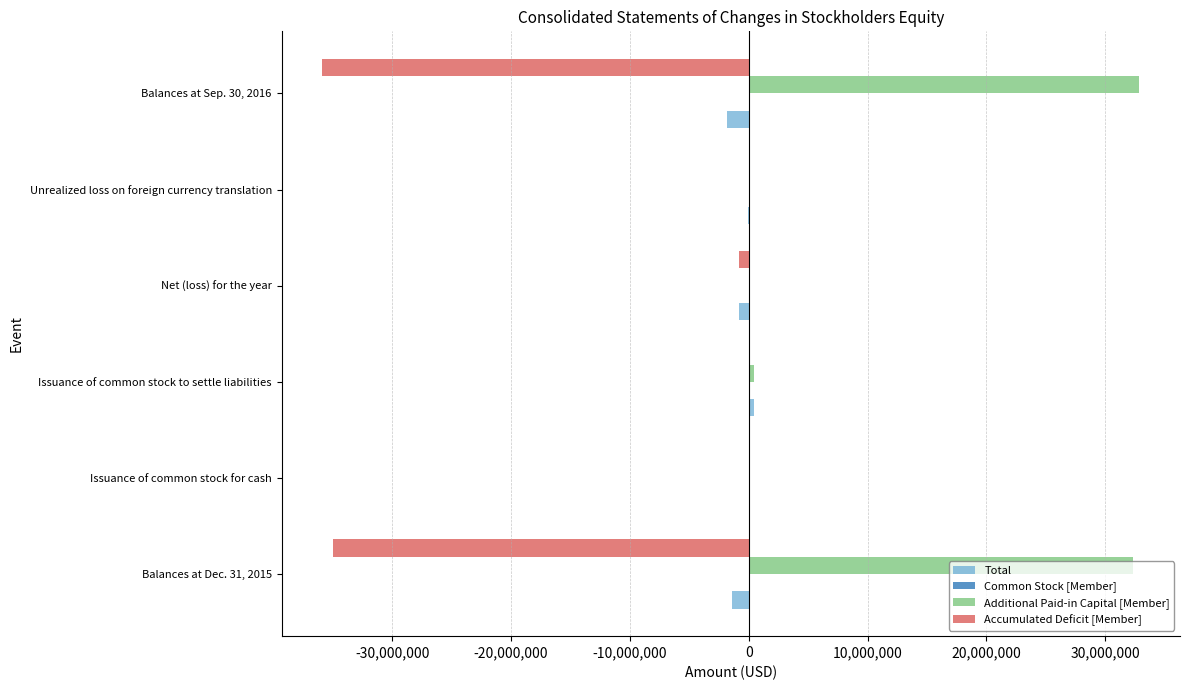

What is the maximum value shown in the chart?

32861552